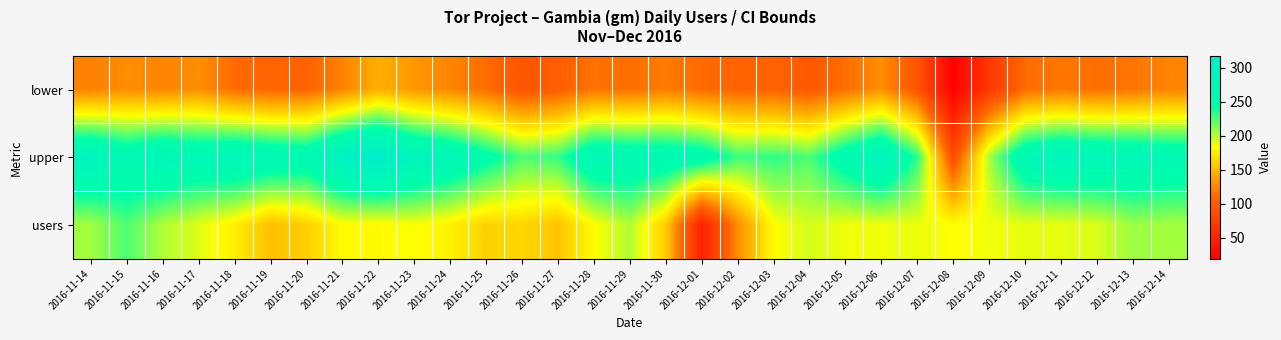

Which series changed the most between 2016-11-18 and 2016-12-06?

lower